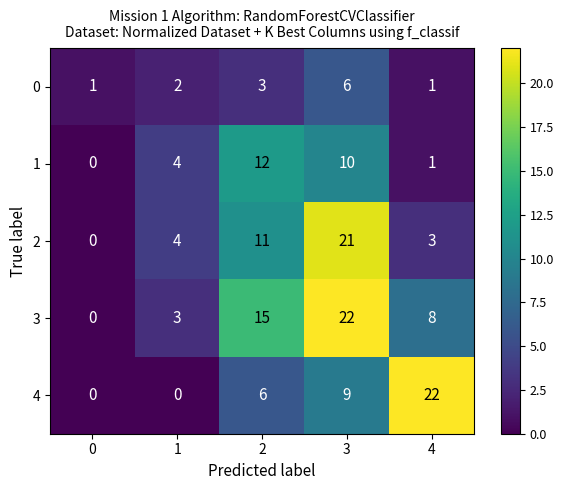

What is the difference between the highest and lowest values at 2?

12